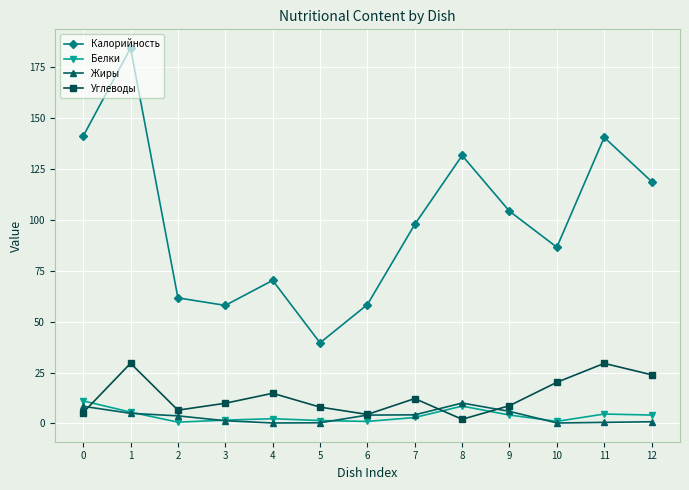

What is the value of the Жиры point at the 1st from the left?

8.4